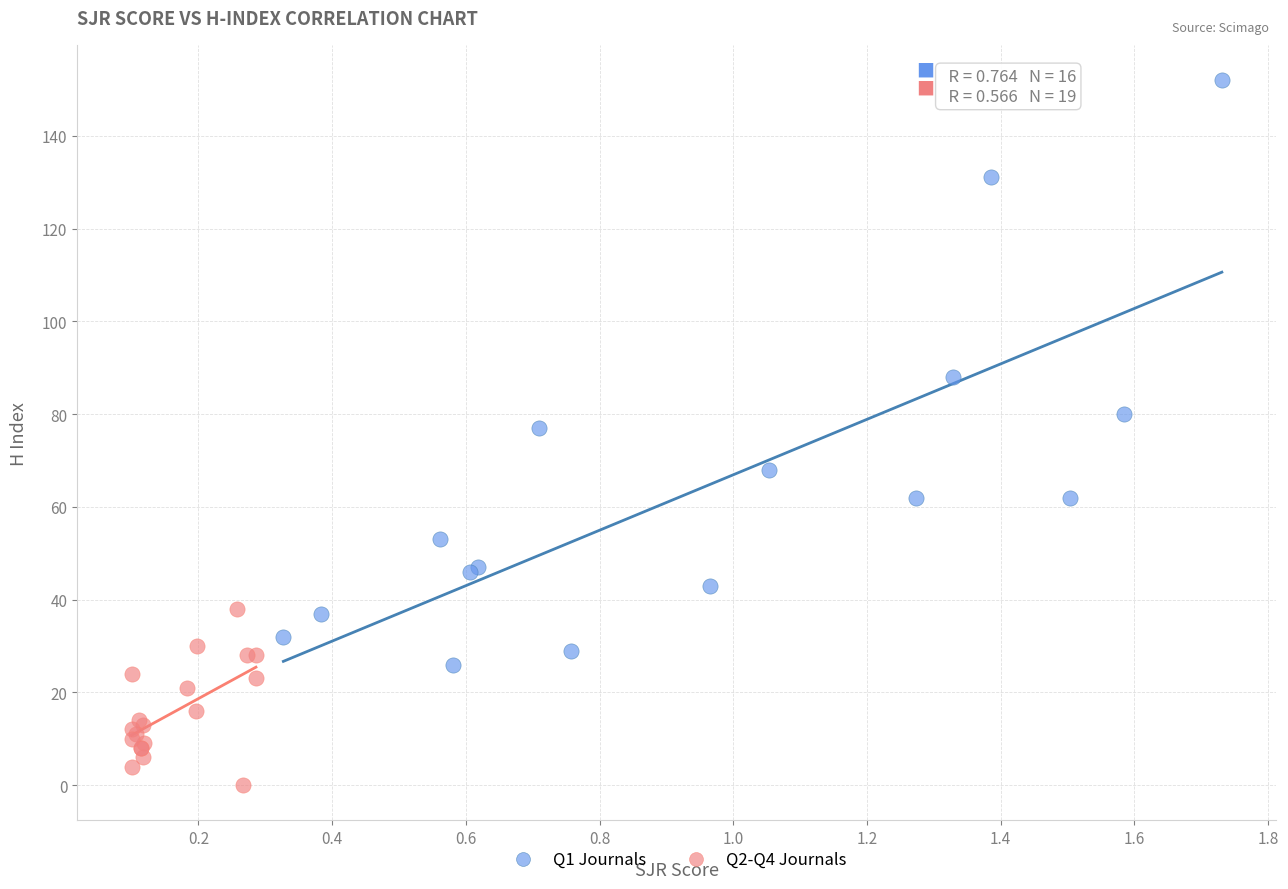

Which series reaches the minimum Y coordinate?

Q2-Q4 Journals